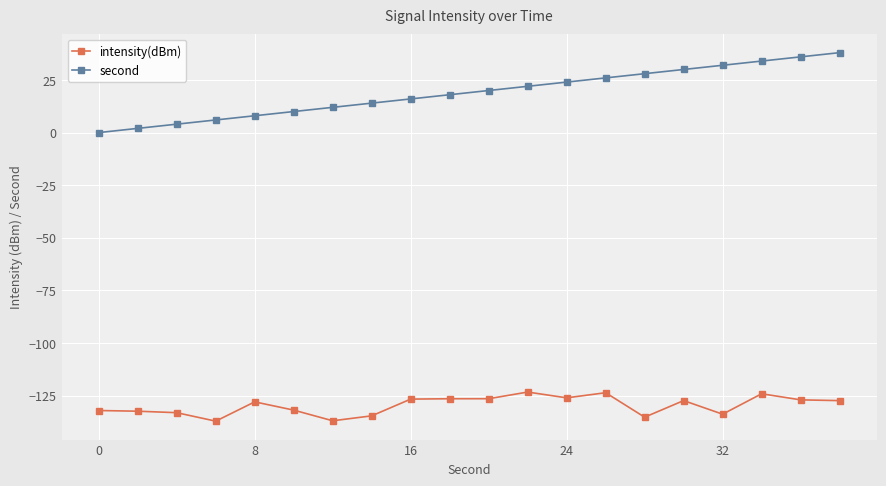

What is the value of the intensity(dBm) point at the 18th from the left?

-124.2